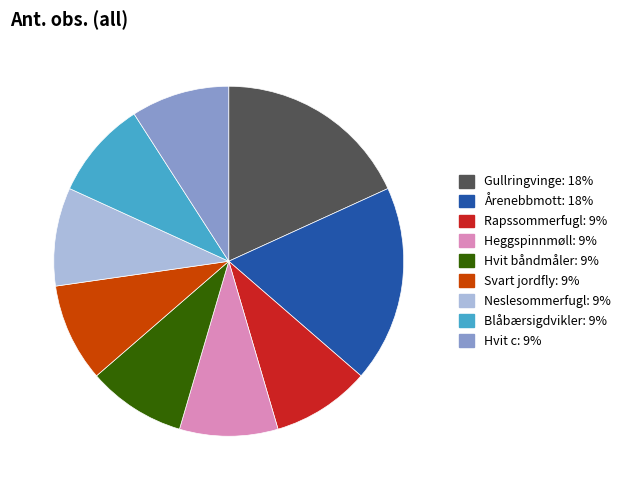

Do Hvit båndmåler and Årenebbmott together represent more than half of the pie?

No